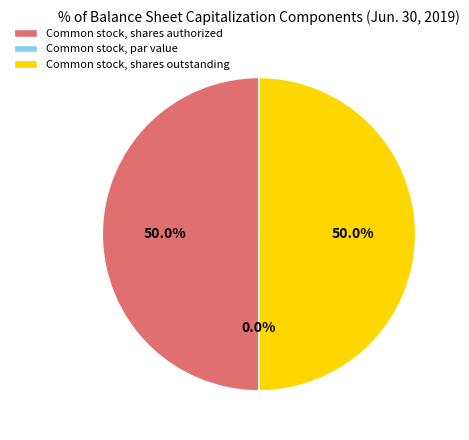

Do Common stock, shares outstanding and Common stock, shares authorized together represent more than half of the pie?

Yes